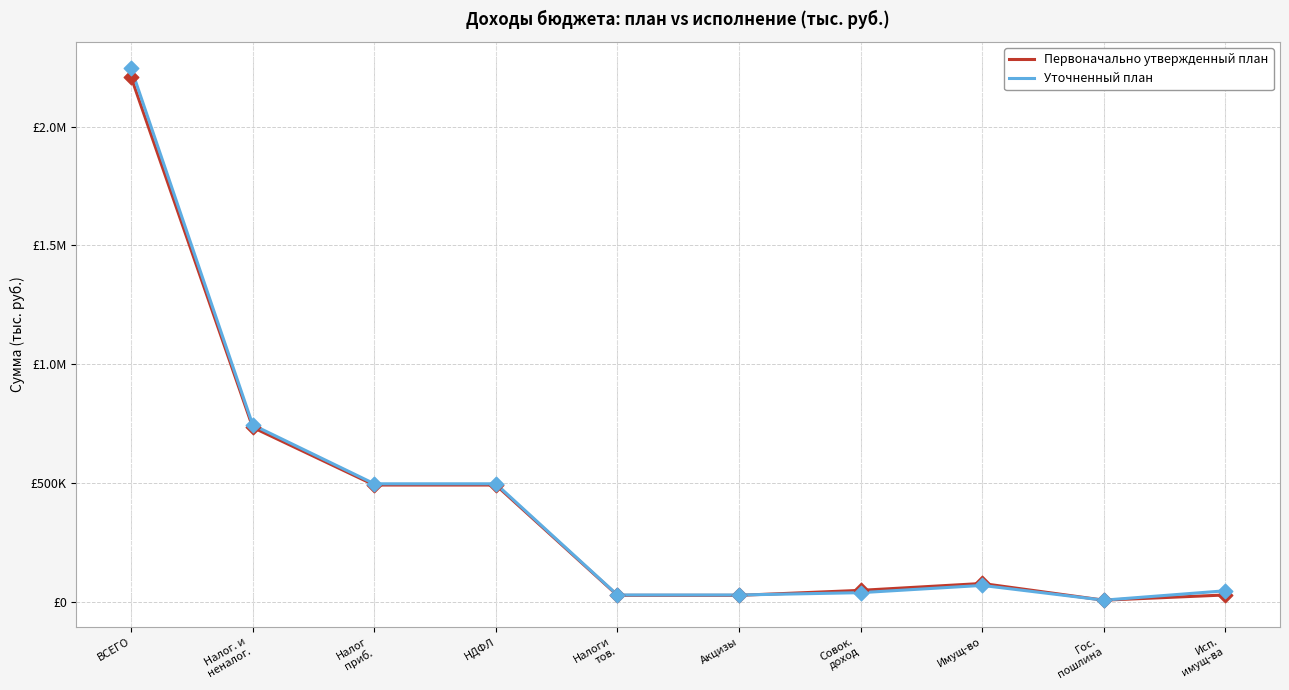

What are all the series names shown in the legend?

Первоначально утвержденный план, Уточненный план